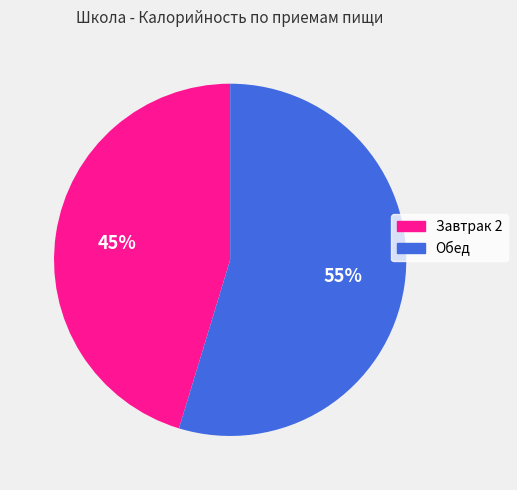

Which category has the smallest portion of the pie?

Завтрак 2